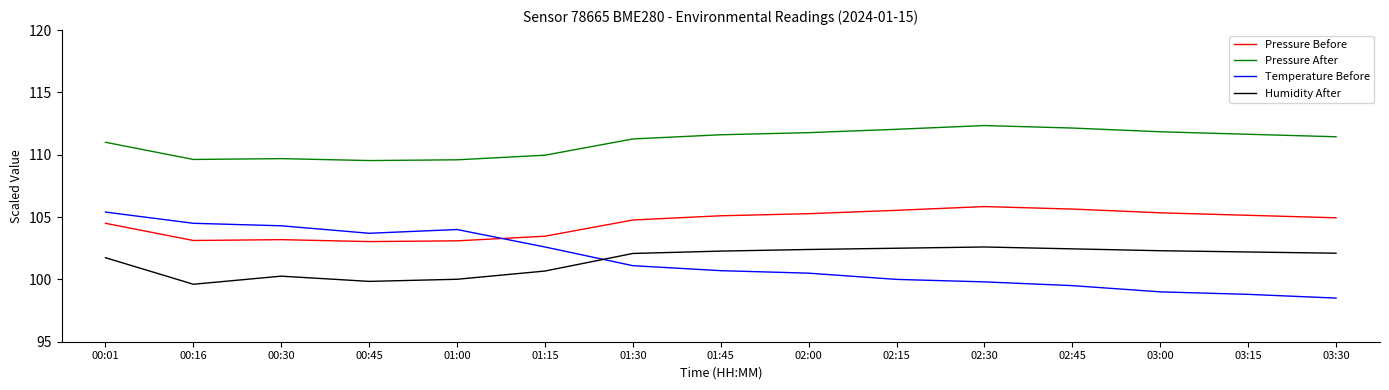

True or false: Pressure After and Pressure Before intersect in this chart.

False